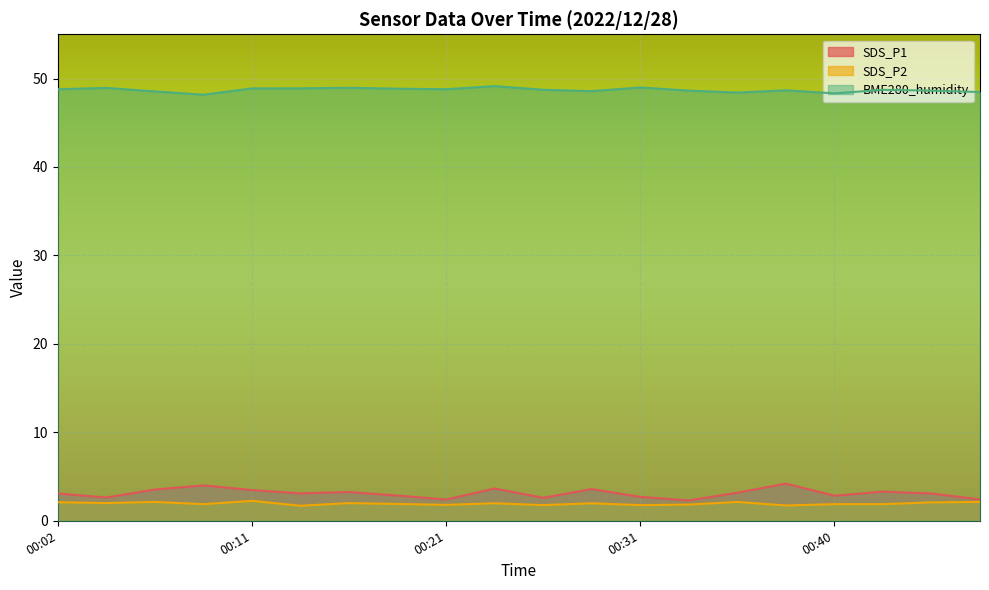

What is the maximum value shown in the chart?

49.1